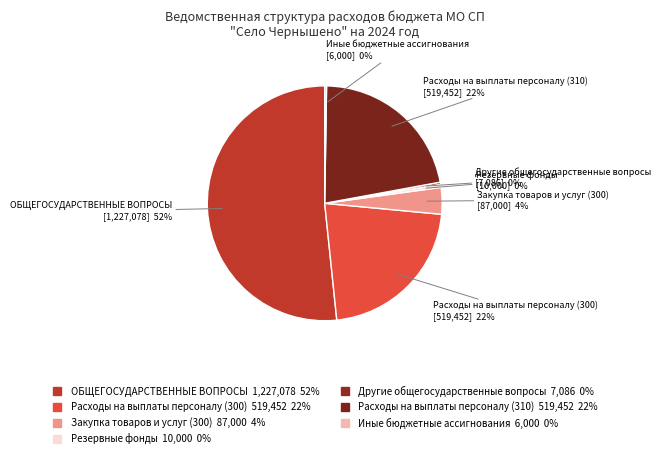

How many slices are in this pie chart?

7